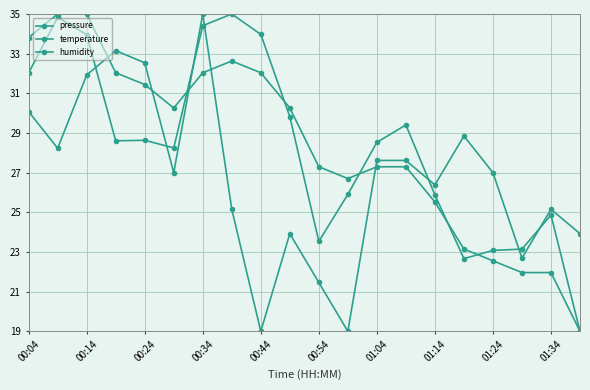

Which series has the largest range (max minus min)?

pressure